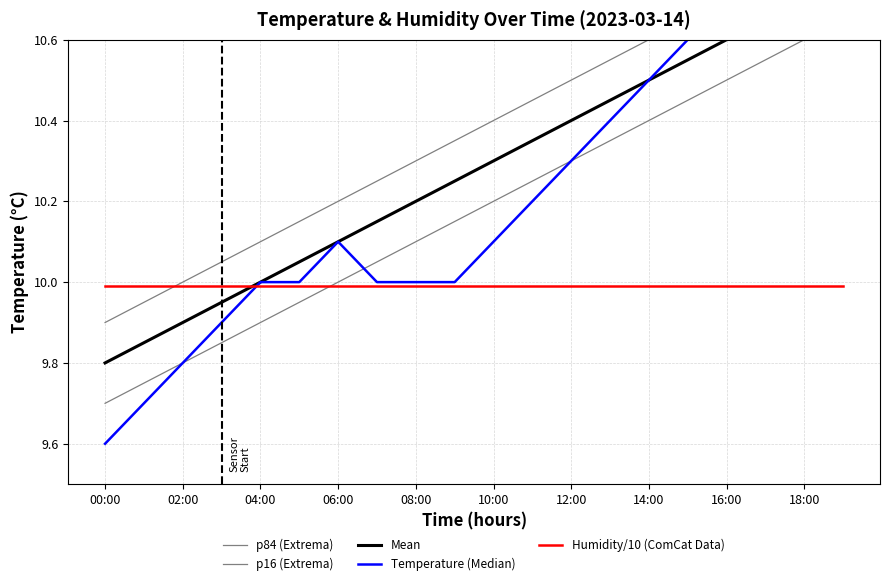

What is the difference between the second highest and second lowest values in the Mean series?

0.8